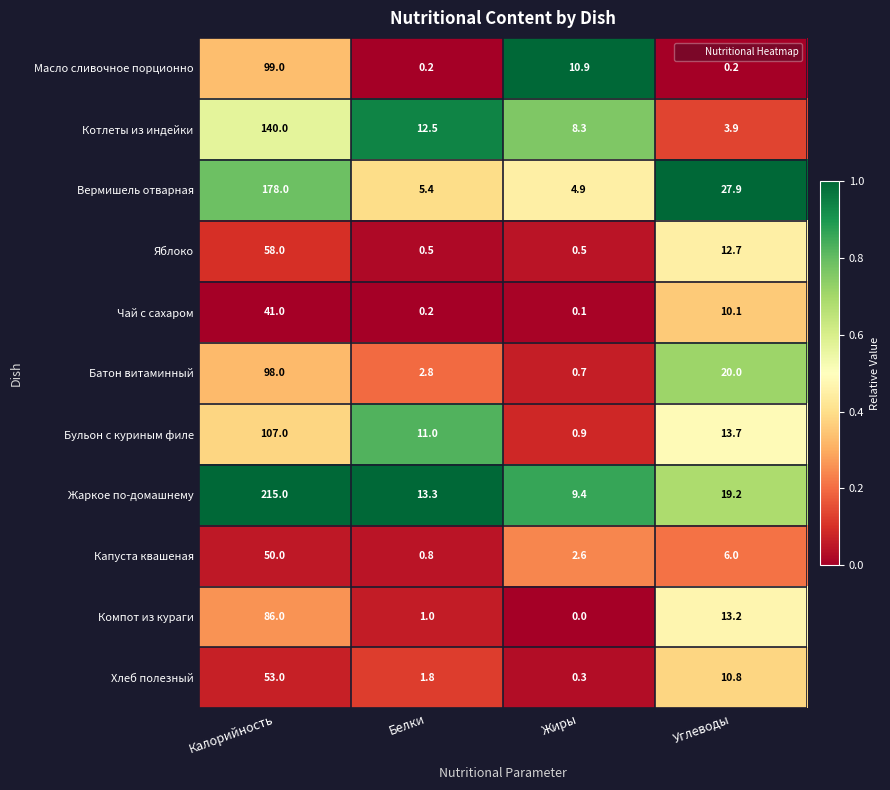

Is it true that Хлеб полезный equals 1.8 at Белки?

True